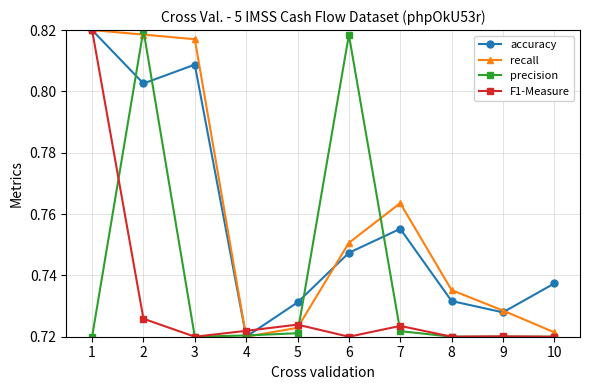

Which category has the lowest value in the accuracy series?

4